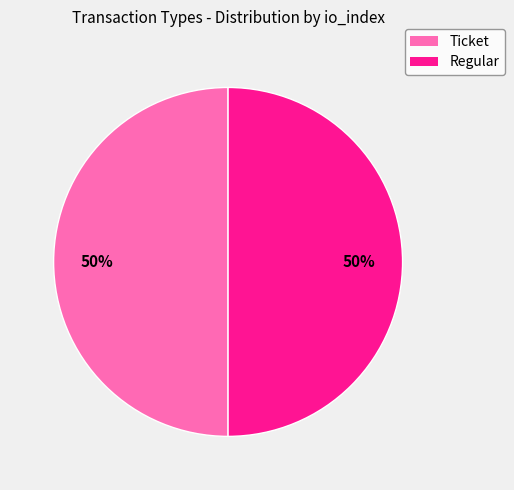

The Regular slice represents 62% of the pie. True or false?

False